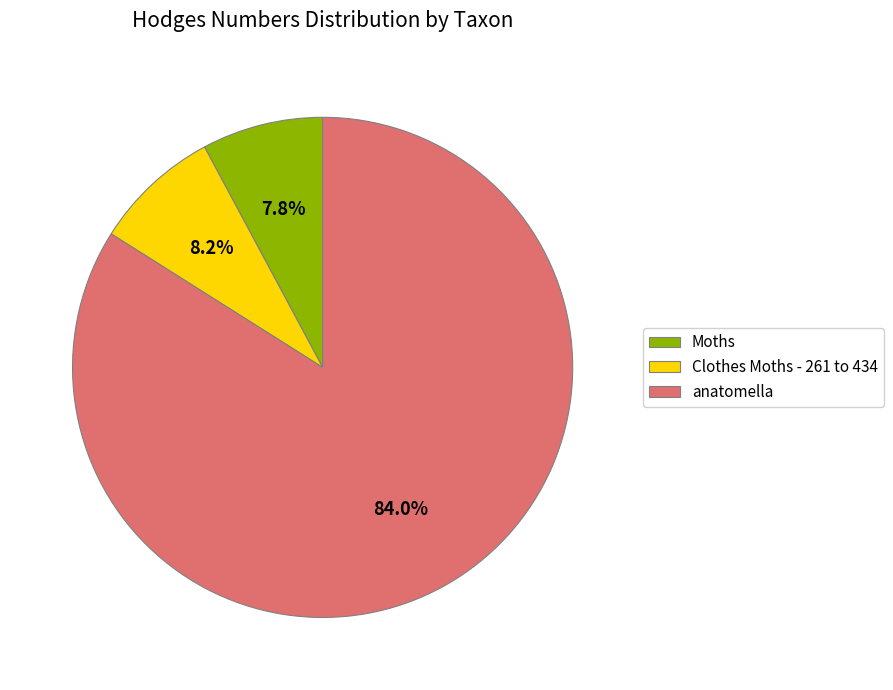

What percentage is the Clothes Moths - 261 to 434 slice, to the nearest percent?

8%